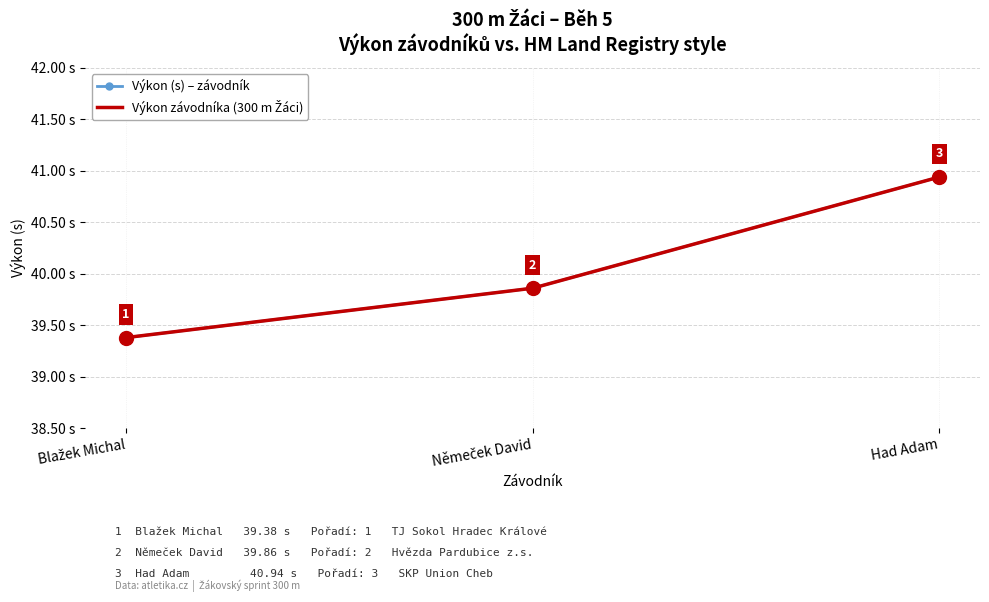

At Němeček David, list the series in order from smallest to largest.

Výkon (s) – závodník, Výkon závodníka (300 m Žáci)